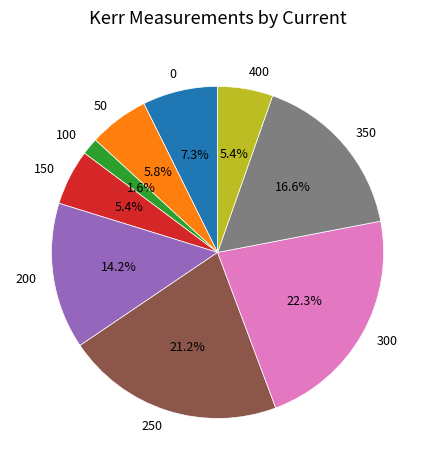

Do 200 and 400 together represent more than half of the pie?

No